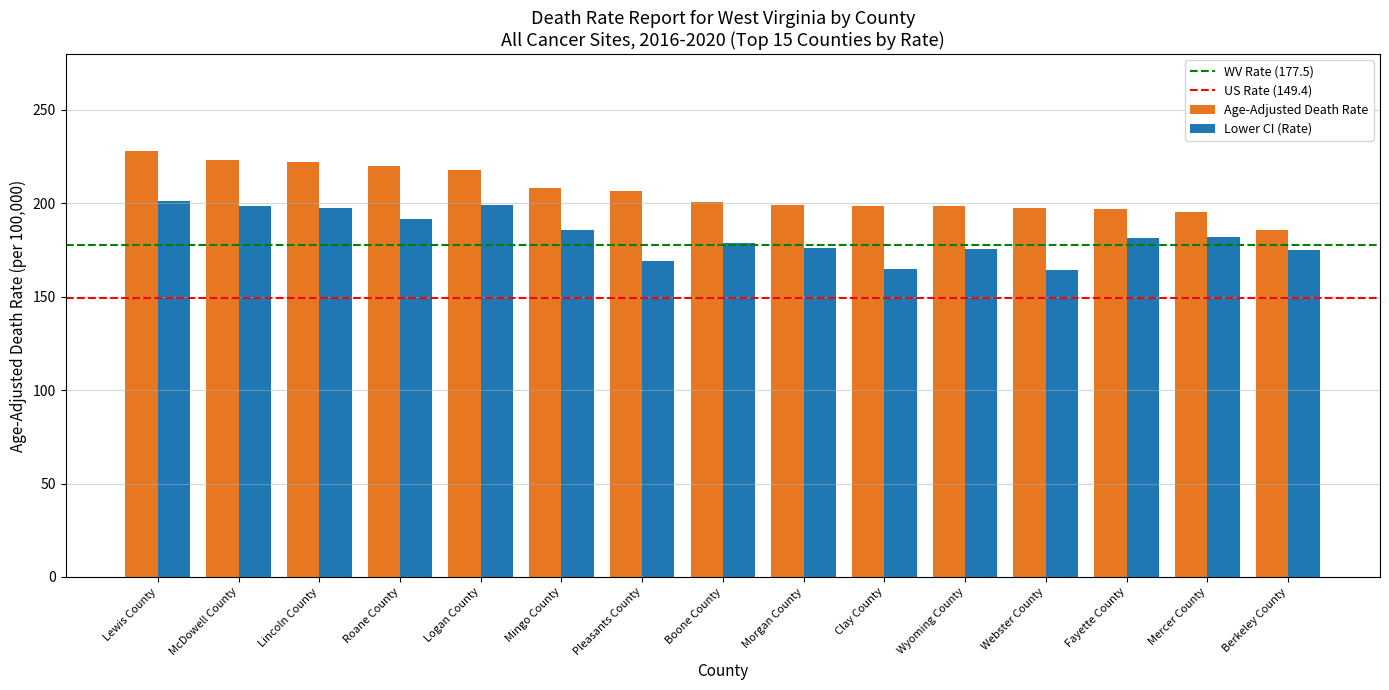

What is the average value of the Age-Adjusted Death Rate series?

206.6